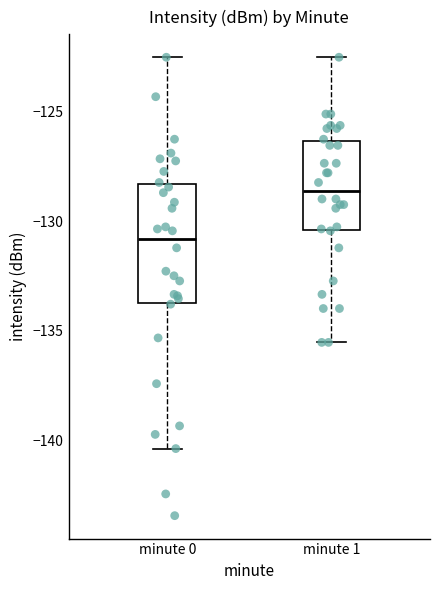

Reading left to right, read every box against the y-axis: the position of its median line, the range the box covers, and the ends of its whiskers. The values are not printed on the chart, so give them approximately, as read against the axis.

minute 0: median -131.0, box -133.5 to -128.5, whiskers -140.5 to -122.5
minute 1: median -128.5, box -130.5 to -126.5, whiskers -135.5 to -122.5